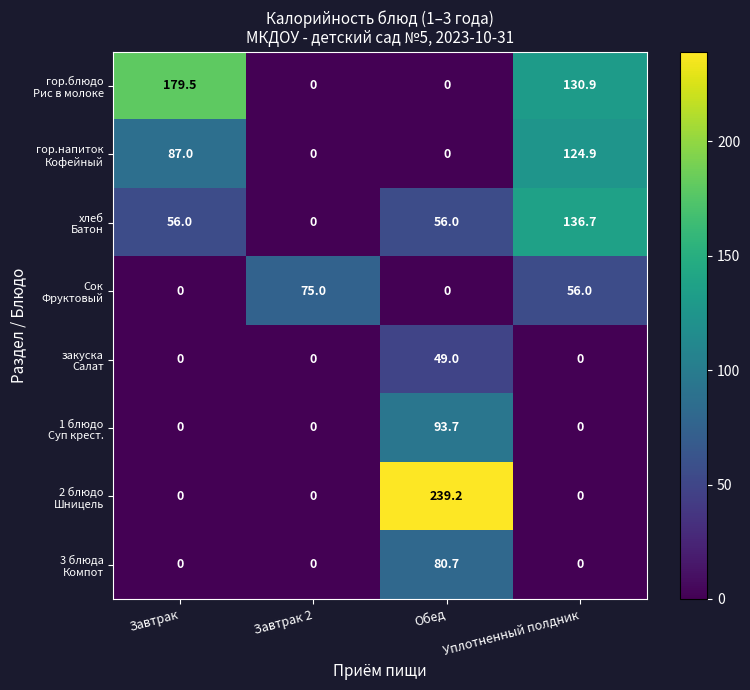

What is the spread (max minus min) of values at Завтрак?

179.5